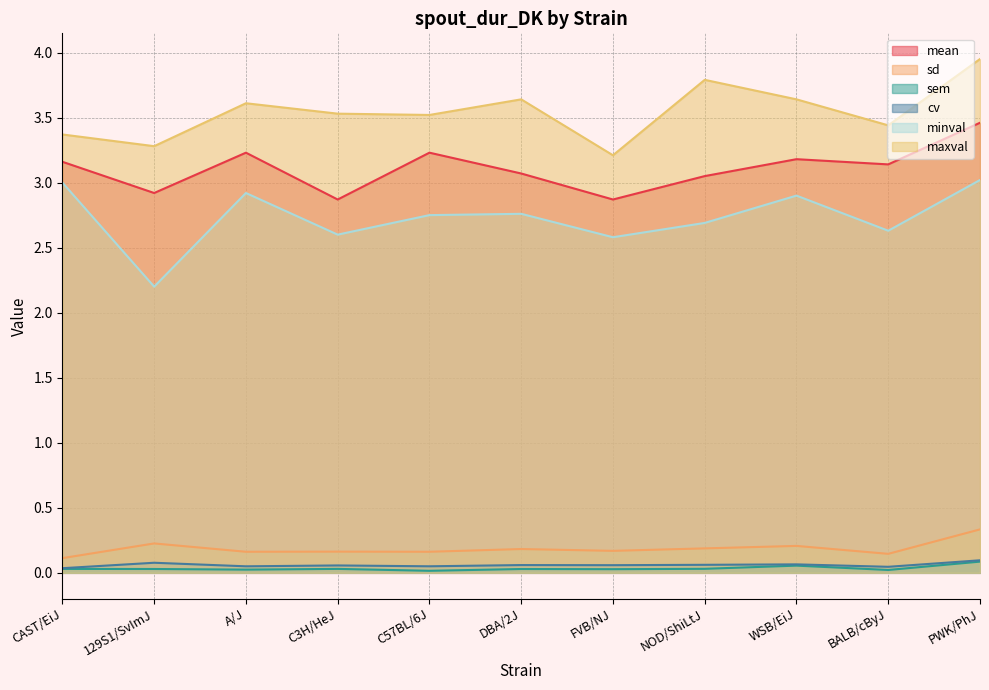

What is the difference between the highest and lowest values at WSB/EiJ?

3.6